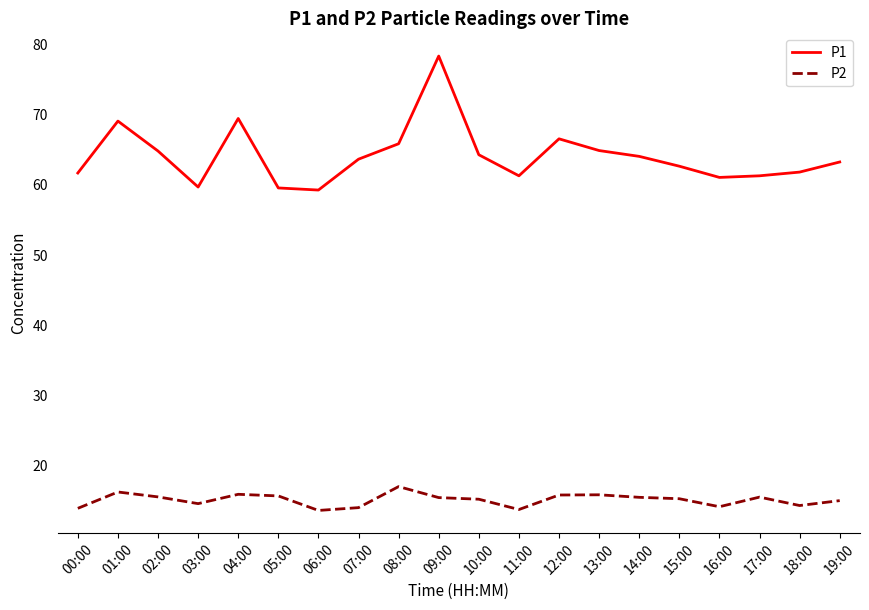

What are all the series names shown in the legend?

P1, P2